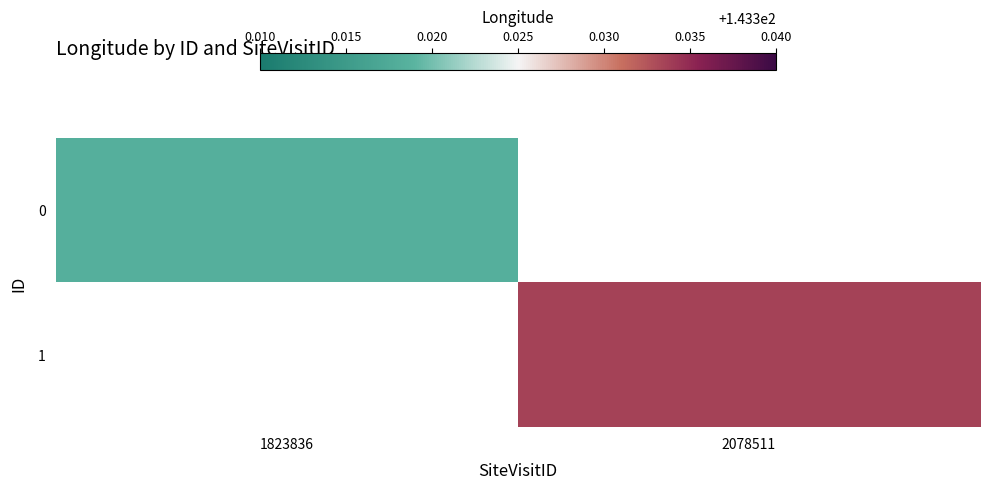

How many distinct data groups are displayed?

2